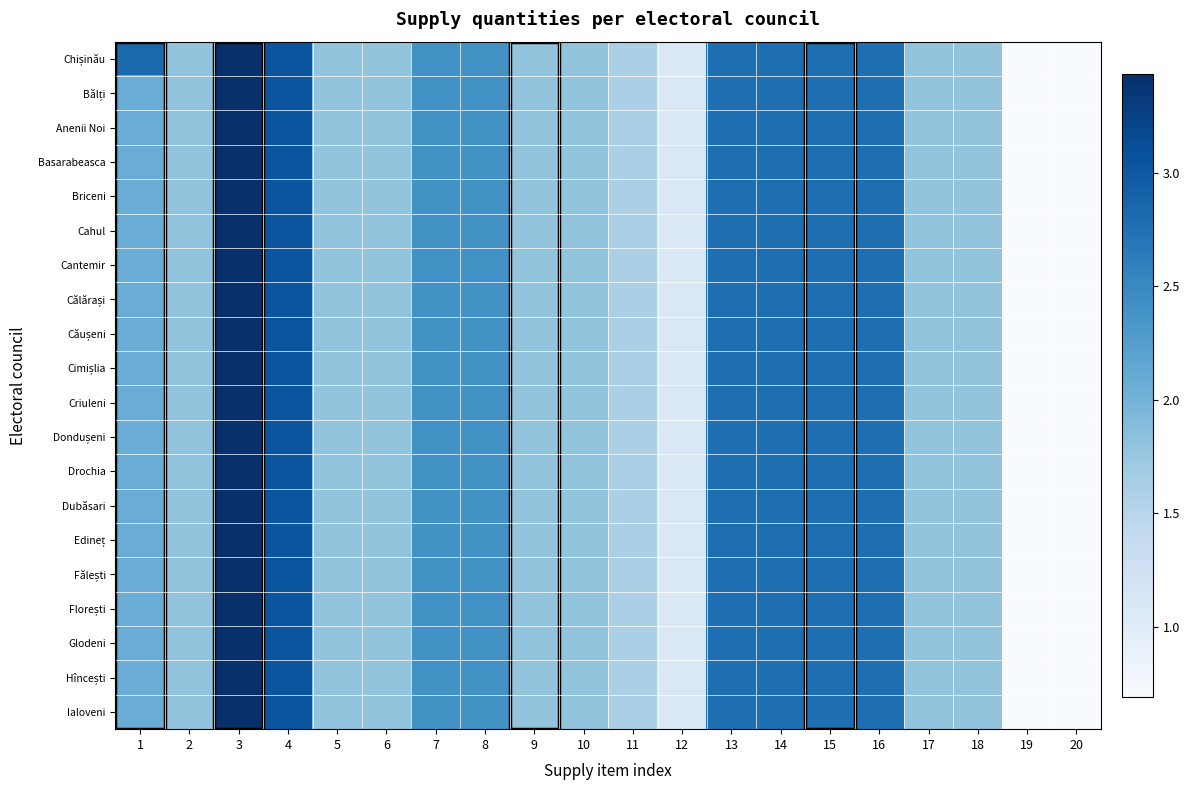

What is the maximum value shown in the chart?

3.4